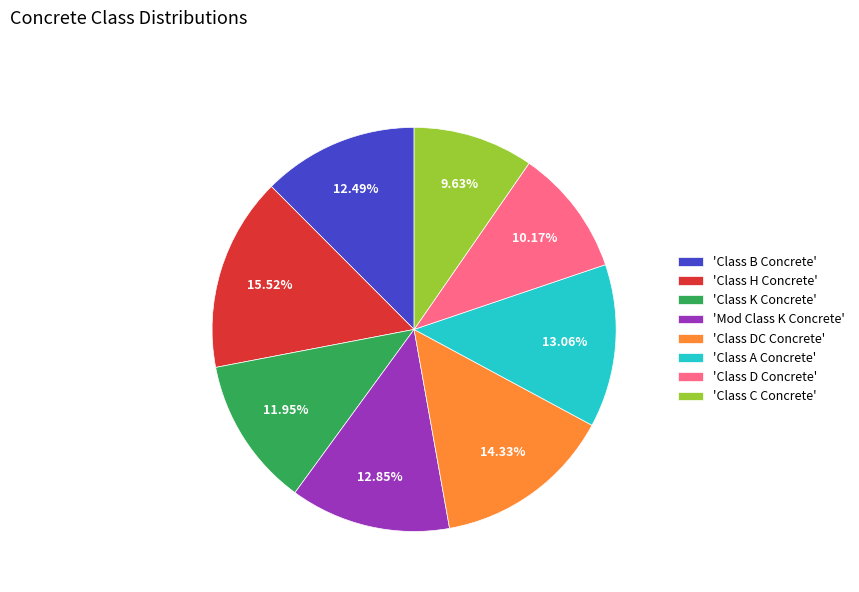

To the nearest percent, what is the average slice percentage?

12%